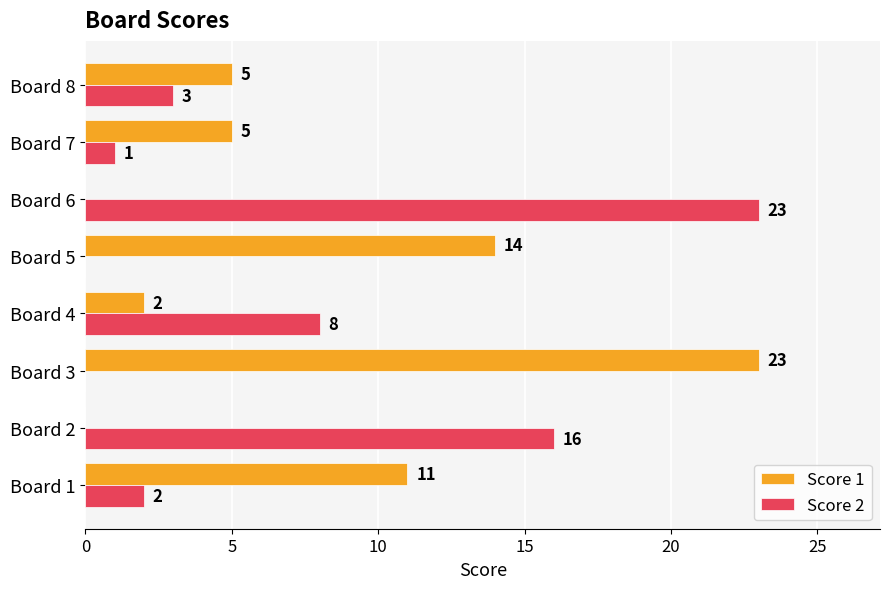

The value of Score 2 at Board 2 is 10. True or false?

False